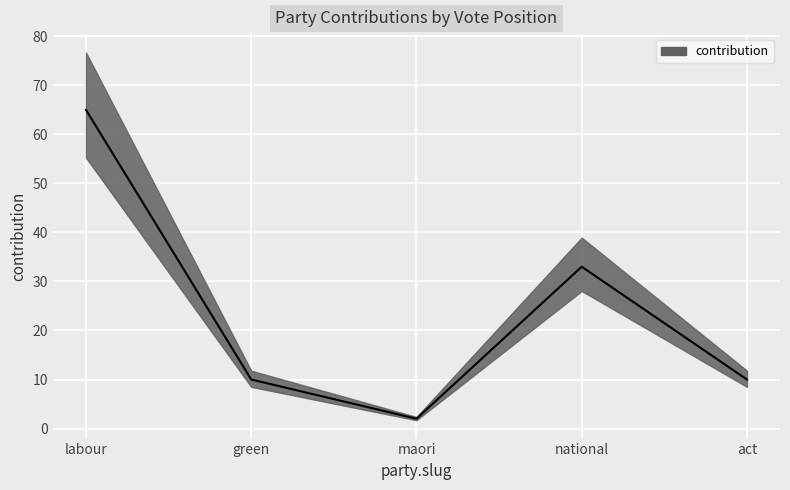

What is the minimum value shown in the chart?

2